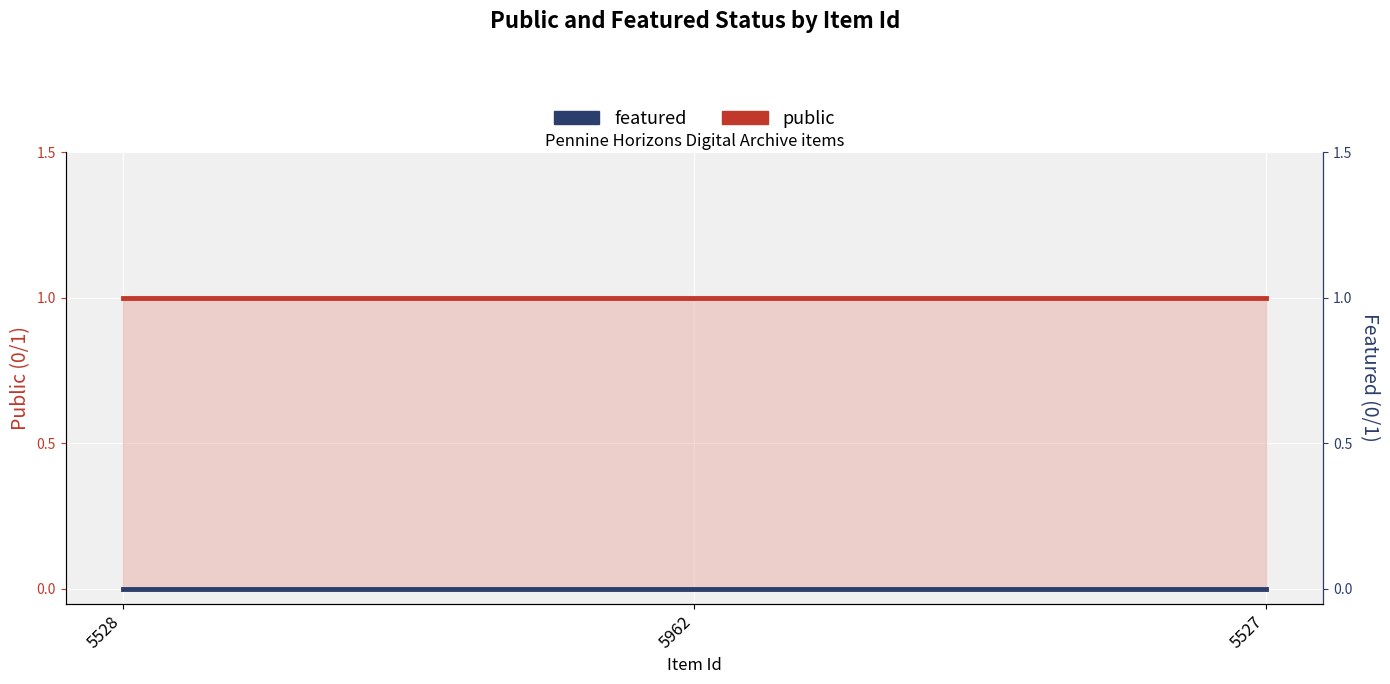

Which series has the largest range (max minus min)?

public